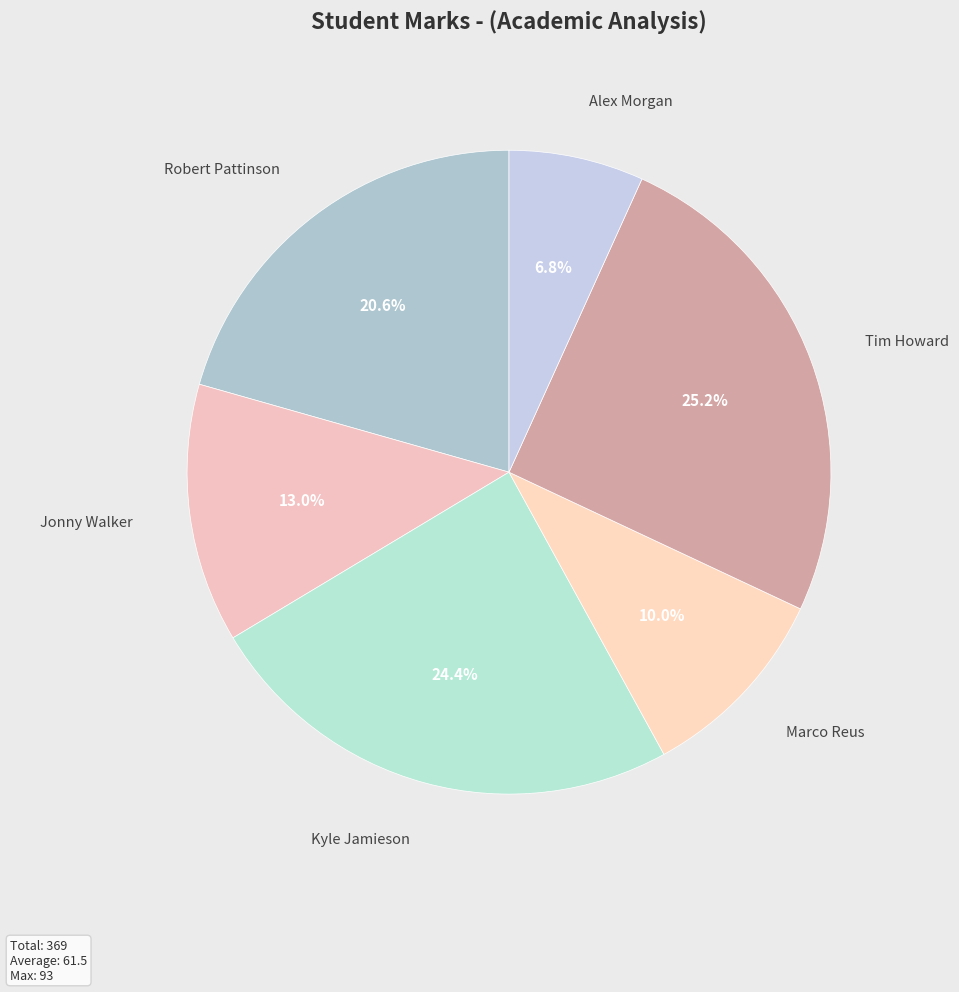

Count the number of slices in the pie.

6